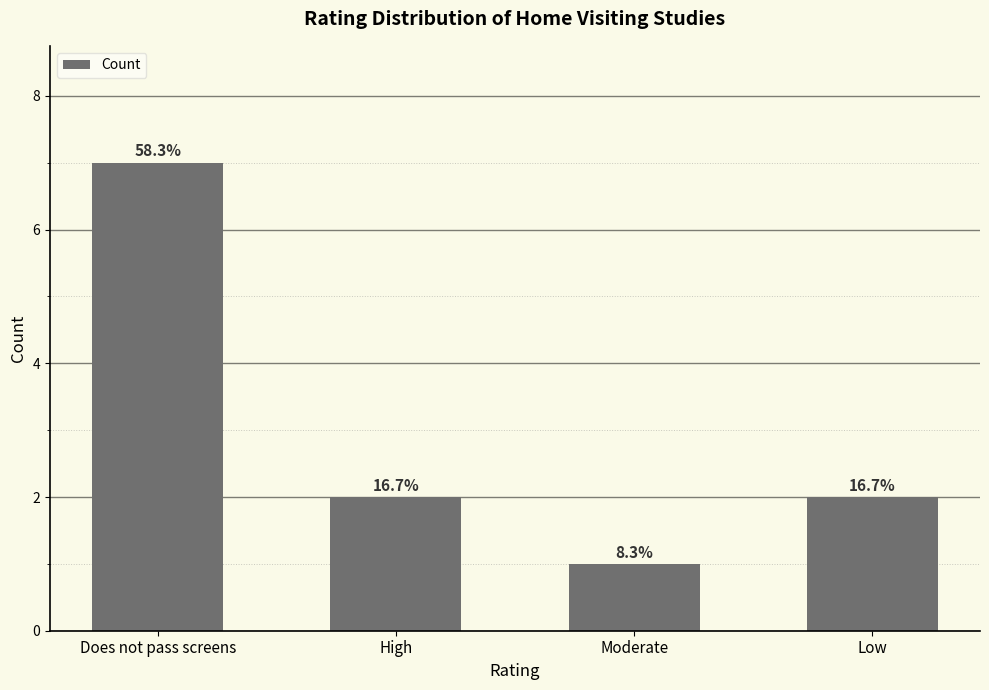

How many bars are there in total?

4